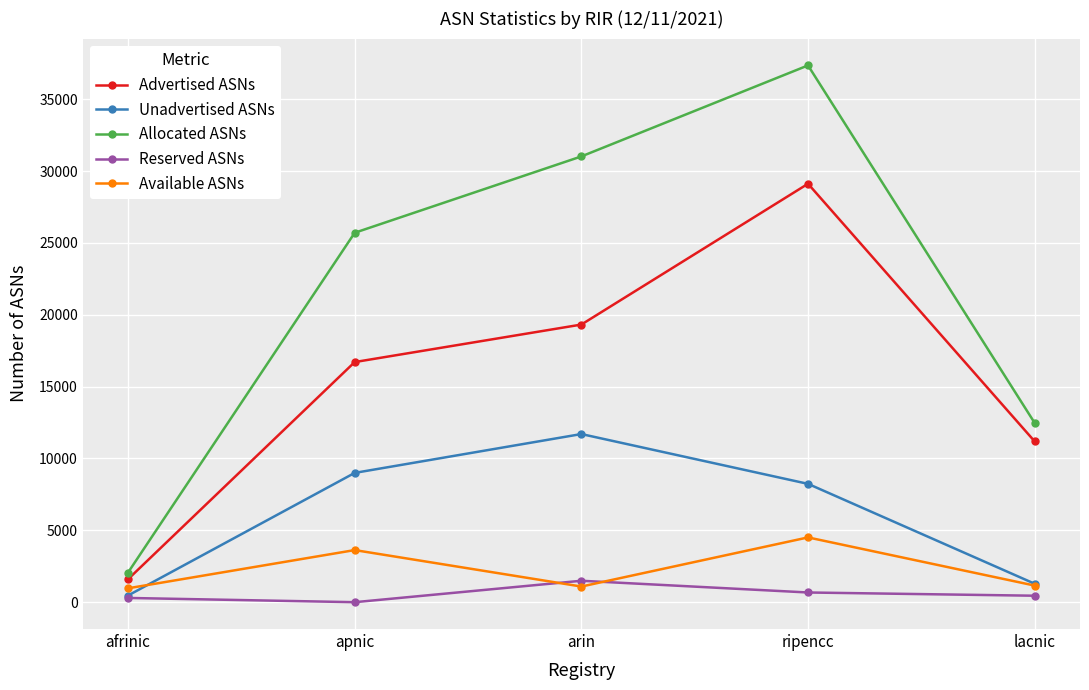

What is the value of the Unadvertised ASNs point at the 3rd from the left?

11701